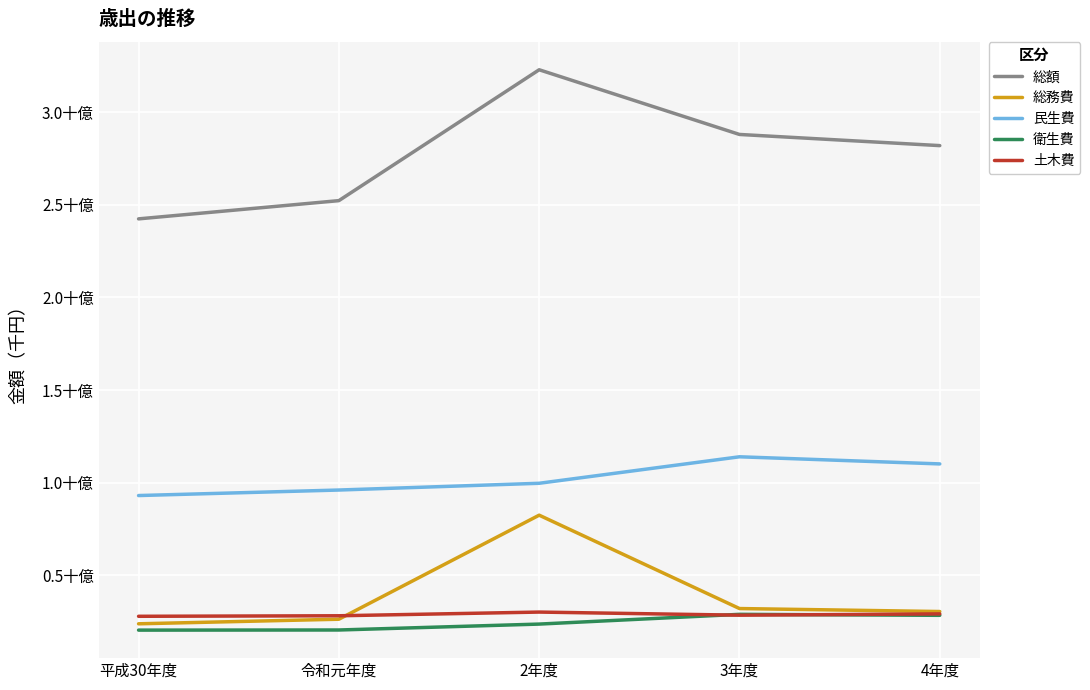

True or false: 総務費 has more than 1 points higher than both neighbors.

False